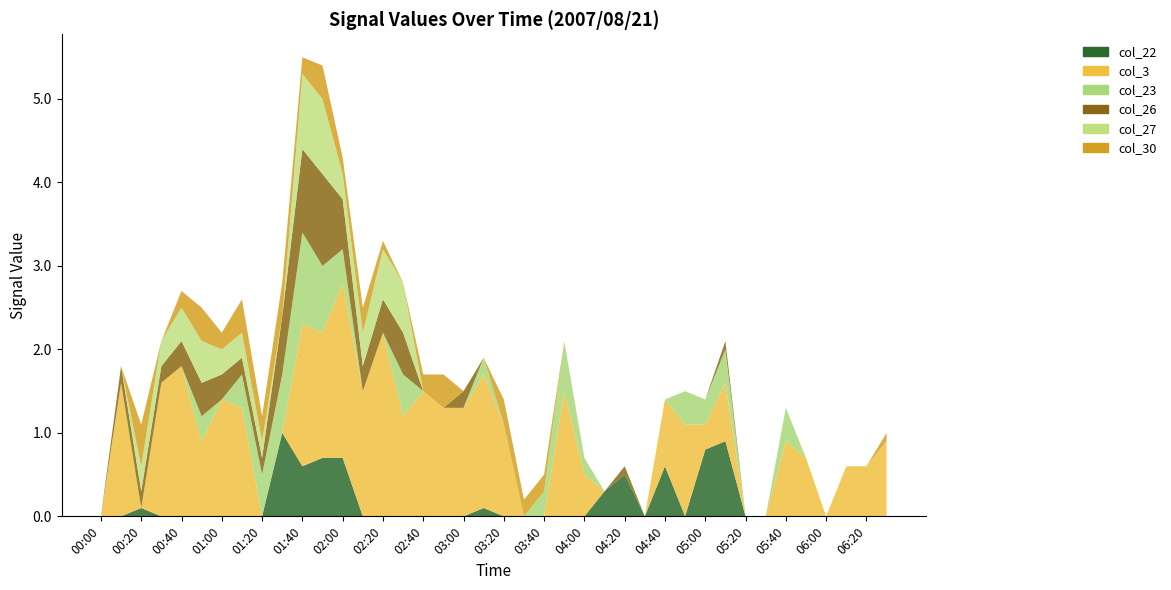

Reading left to right, transcribe all the data shown in this chart.

col_22: 00:00=999.0	00:10=999.0	00:20=0.1	00:30=999.0	00:40=999.0	00:50=999.0	01:00=999.0	01:10=999.0	01:20=999.0	01:30=1.0	01:40=0.6	01:50=0.7	02:00=0.7	02:10=999.0	02:20=999.0	02:30=999.0	02:40=999.0	02:50=999.0	03:00=999.0	03:10=0.1	03:20=999.0	03:30=999.0	03:40=999.0	03:50=999.0	04:00=999.0	04:10=0.3	04:20=0.5	04:30=999.0	04:40=0.6	04:50=999.0	05:00=0.8	05:10=0.9	05:20=999.0	05:30=999.0	05:40=999.0	05:50=999.0	06:00=999.0	06:10=999.0	06:20=999.0	06:30=999.0
col_3: 00:00=999.0	00:10=1.6	00:20=999.0	00:30=1.6	00:40=1.8	00:50=0.9	01:00=1.4	01:10=1.3	01:20=999.0	01:30=999.0	01:40=1.7	01:50=1.5	02:00=2.1	02:10=1.5	02:20=2.2	02:30=1.2	02:40=1.5	02:50=1.3	03:00=1.3	03:10=1.6	03:20=1.1	03:30=999.0	03:40=999.0	03:50=1.5	04:00=0.5	04:10=999.0	04:20=999.0	04:30=999.0	04:40=0.8	04:50=1.1	05:00=0.3	05:10=0.7	05:20=999.0	05:30=999.0	05:40=0.9	05:50=0.7	06:00=999.0	06:10=0.6	06:20=0.6	06:30=0.9
col_23: 00:00=999.0	00:10=999.0	00:20=999.0	00:30=999.0	00:40=999.0	00:50=0.3	01:00=999.0	01:10=0.4	01:20=0.5	01:30=0.7	01:40=1.1	01:50=0.8	02:00=0.4	02:10=999.0	02:20=999.0	02:30=0.5	02:40=999.0	02:50=999.0	03:00=999.0	03:10=0.2	03:20=999.0	03:30=999.0	03:40=0.3	03:50=0.6	04:00=0.2	04:10=999.0	04:20=999.0	04:30=999.0	04:40=999.0	04:50=0.4	05:00=0.3	05:10=0.4	05:20=999.0	05:30=999.0	05:40=0.4	05:50=999.0	06:00=999.0	06:10=999.0	06:20=999.0	06:30=999.0
col_26: 00:00=999.0	00:10=0.2	00:20=0.2	00:30=0.2	00:40=0.3	00:50=0.4	01:00=0.3	01:10=0.2	01:20=0.2	01:30=0.7	01:40=1.0	01:50=1.1	02:00=0.6	02:10=0.3	02:20=0.4	02:30=0.5	02:40=999.0	02:50=999.0	03:00=0.2	03:10=999.0	03:20=999.0	03:30=0.0	03:40=999.0	03:50=999.0	04:00=999.0	04:10=999.0	04:20=0.1	04:30=999.0	04:40=999.0	04:50=999.0	05:00=999.0	05:10=0.1	05:20=999.0	05:30=999.0	05:40=999.0	05:50=999.0	06:00=999.0	06:10=999.0	06:20=999.0	06:30=999.0
col_27: 00:00=999.0	00:10=999.0	00:20=0.3	00:30=0.3	00:40=0.4	00:50=0.5	01:00=0.3	01:10=0.3	01:20=0.2	01:30=999.0	01:40=0.9	01:50=0.9	02:00=0.3	02:10=0.4	02:20=0.6	02:30=0.6	02:40=999.0	02:50=999.0	03:00=999.0	03:10=999.0	03:20=999.0	03:30=999.0	03:40=999.0	03:50=999.0	04:00=999.0	04:10=999.0	04:20=999.0	04:30=999.0	04:40=999.0	04:50=999.0	05:00=999.0	05:10=999.0	05:20=999.0	05:30=999.0	05:40=999.0	05:50=999.0	06:00=999.0	06:10=999.0	06:20=999.0	06:30=999.0
col_30: 00:00=999.0	00:10=999.0	00:20=0.5	00:30=999.0	00:40=0.2	00:50=0.4	01:00=0.2	01:10=0.4	01:20=0.3	01:30=0.4	01:40=0.2	01:50=0.4	02:00=0.2	02:10=0.3	02:20=0.1	02:30=999.0	02:40=0.2	02:50=0.4	03:00=999.0	03:10=999.0	03:20=0.3	03:30=0.2	03:40=0.2	03:50=999.0	04:00=999.0	04:10=999.0	04:20=999.0	04:30=999.0	04:40=999.0	04:50=999.0	05:00=999.0	05:10=999.0	05:20=999.0	05:30=999.0	05:40=999.0	05:50=999.0	06:00=999.0	06:10=999.0	06:20=999.0	06:30=0.1